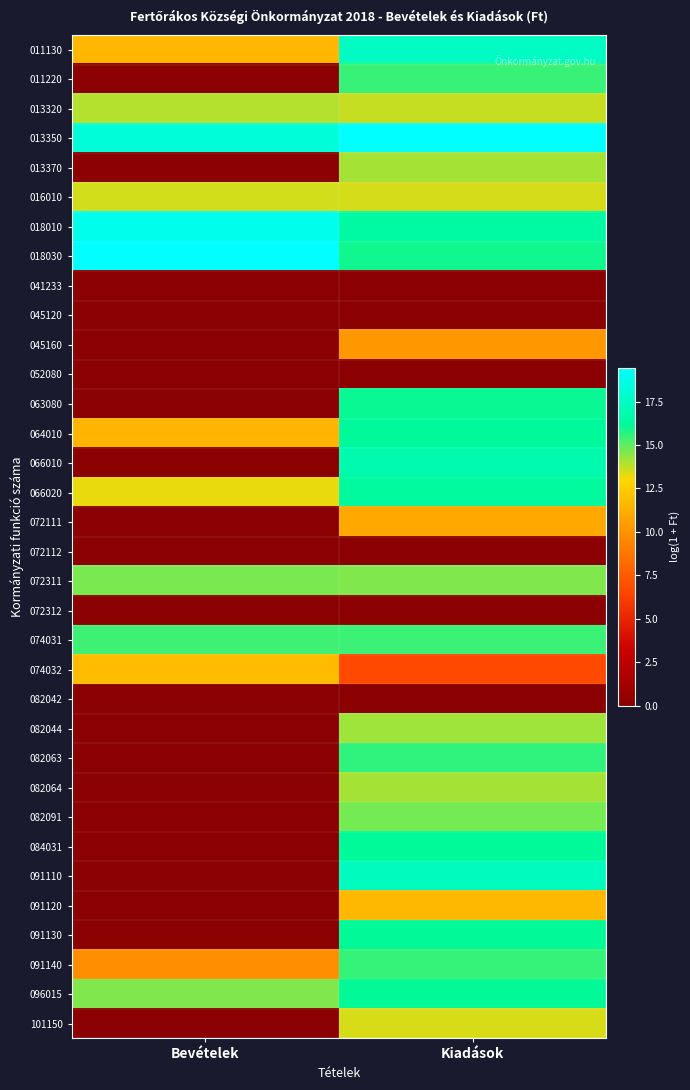

At Bevételek, list the series in order from largest to smallest.

018030, 018010, 013350, 074031, 072311, 096015, 013320, 016010, 066020, 074032, 011130, 064010, 091140, 011220, 013370, 041233, 045120, 045160, 052080, 063080, 066010, 072111, 072112, 072312, 082042, 082044, 082063, 082064, 082091, 084031, 091110, 091120, 091130, 101150